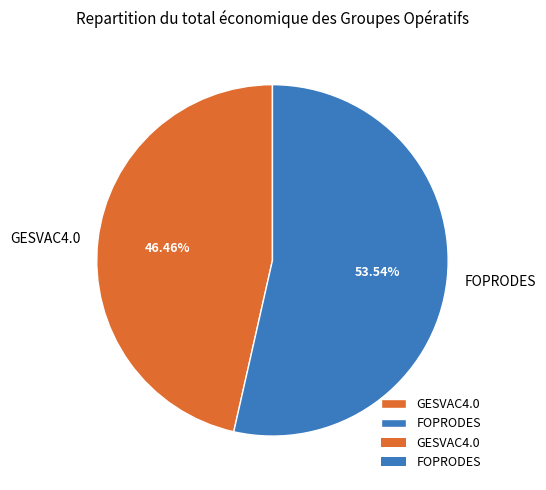

To the nearest percent, what is the difference between the largest and smallest slice percentages?

7%